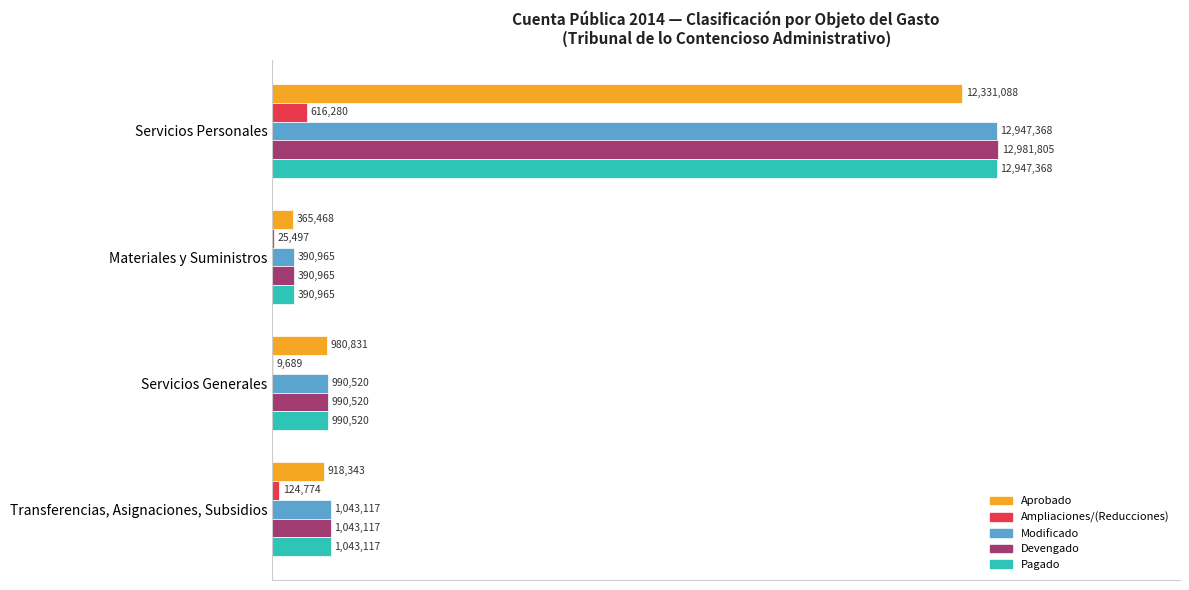

Which series has the largest total across all categories?

Devengado